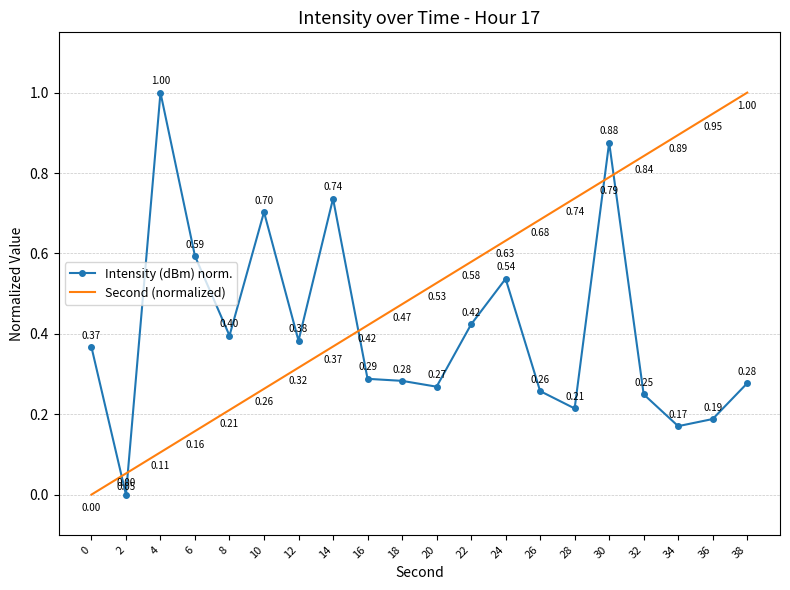

Is it true that Second (normalized) equals 1.3 at 36?

False